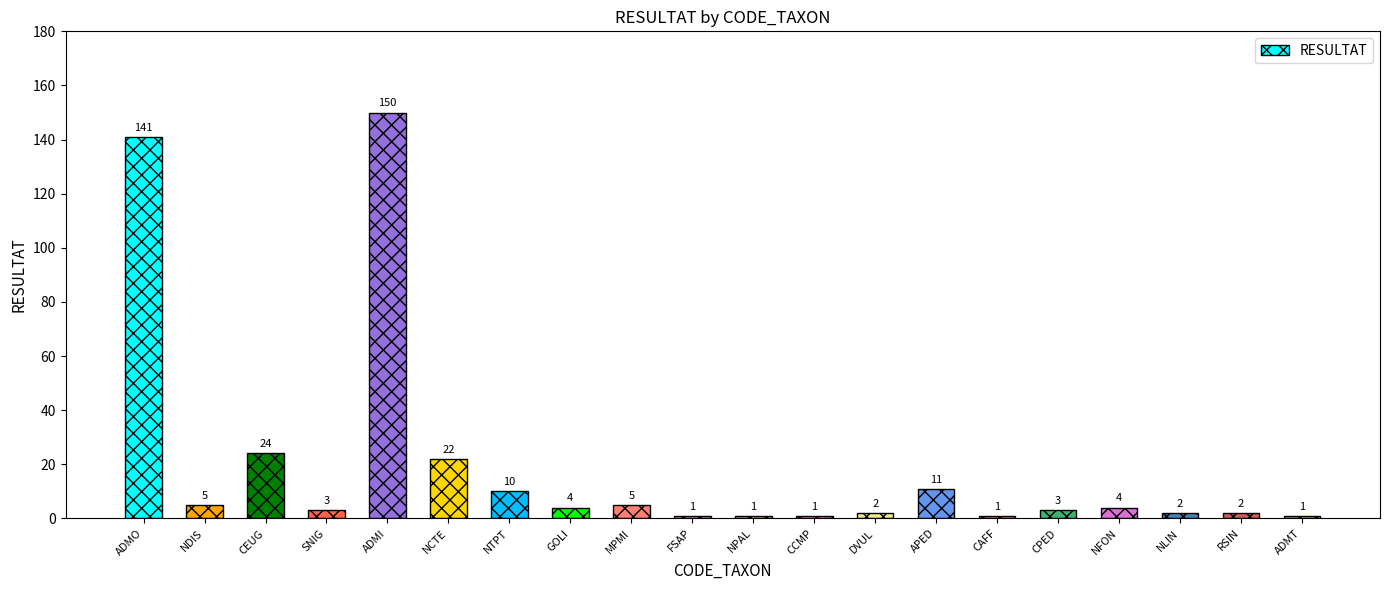

What is the difference between the maximum and minimum values?

149